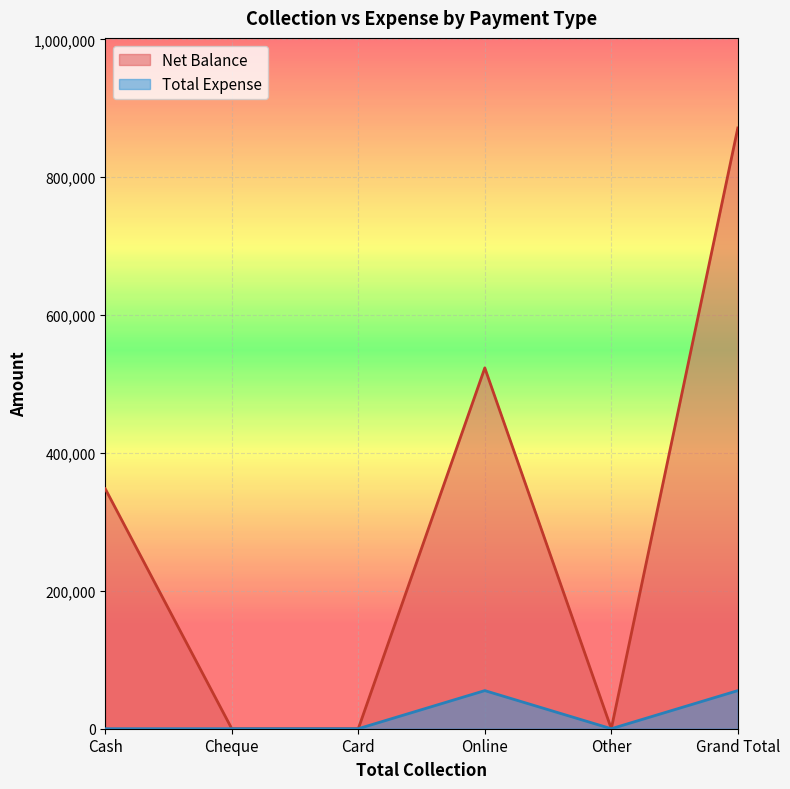

What is the sum of all Total Expense values?

110570